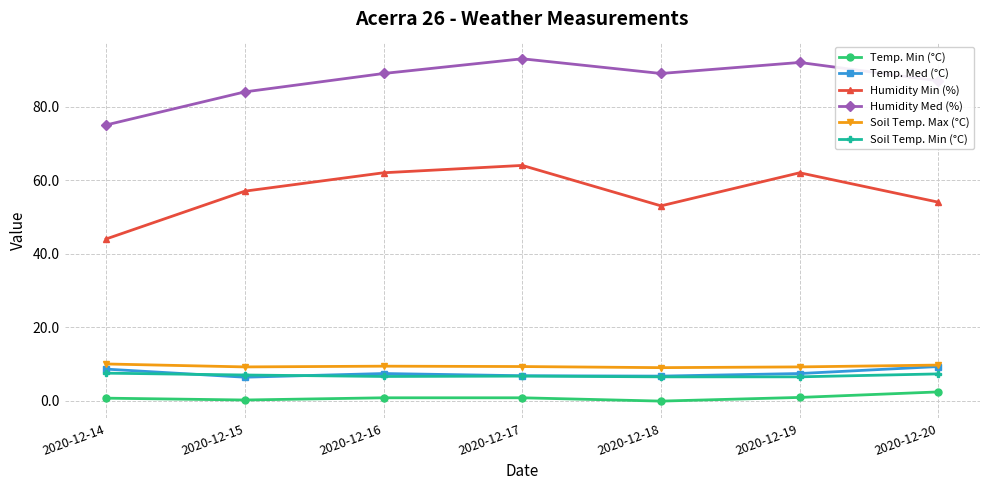

Is it true that Humidity Min (%) equals 29.3 at 2020-12-16?

False